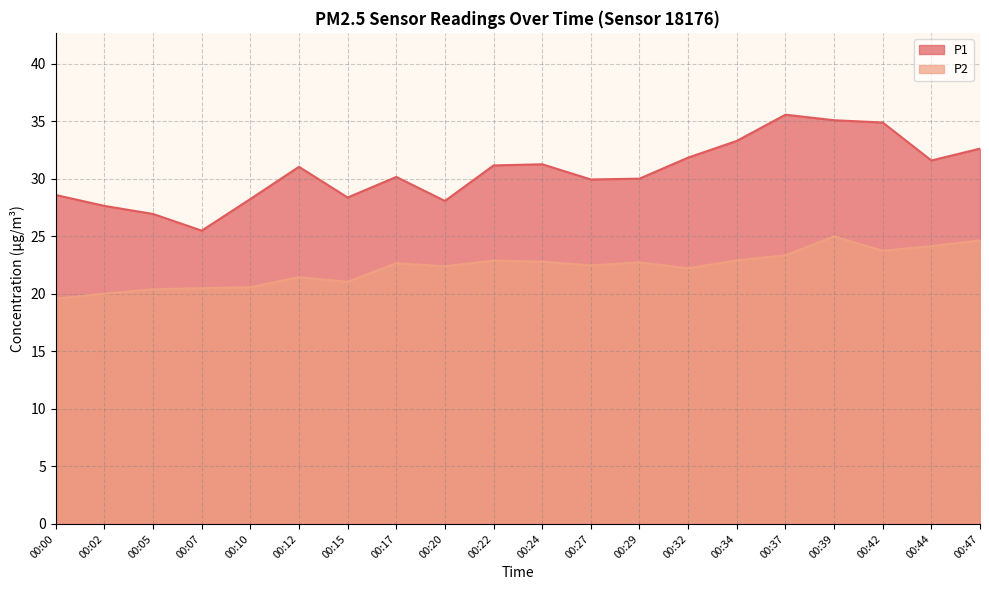

Which label corresponds to the smallest value in the chart?

00:00